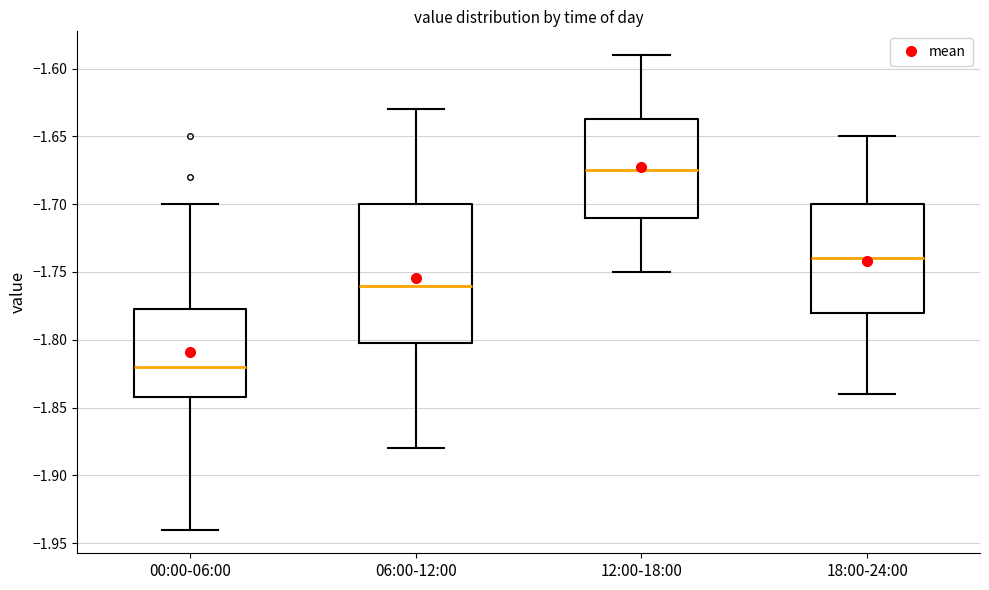

Reading left to right, transcribe this box plot: for each box, give where its median line is, the range the box spans, and where its two whiskers end, as read against the y-axis. The values are not printed on the chart, so give them approximately, as read against the axis.

00:00-06:00: median -1.820, box -1.840 to -1.775, whiskers -1.940 to -1.700
06:00-12:00: median -1.760, box -1.800 to -1.700, whiskers -1.880 to -1.630
12:00-18:00: median -1.675, box -1.710 to -1.635, whiskers -1.750 to -1.590
18:00-24:00: median -1.740, box -1.780 to -1.700, whiskers -1.840 to -1.650